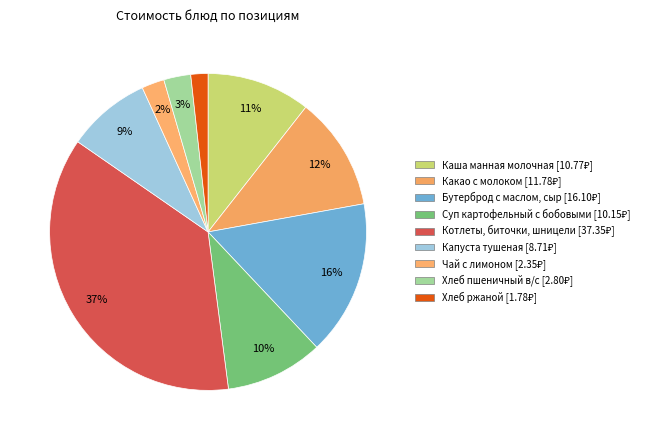

Is there any slice that represents more than half of the pie?

No